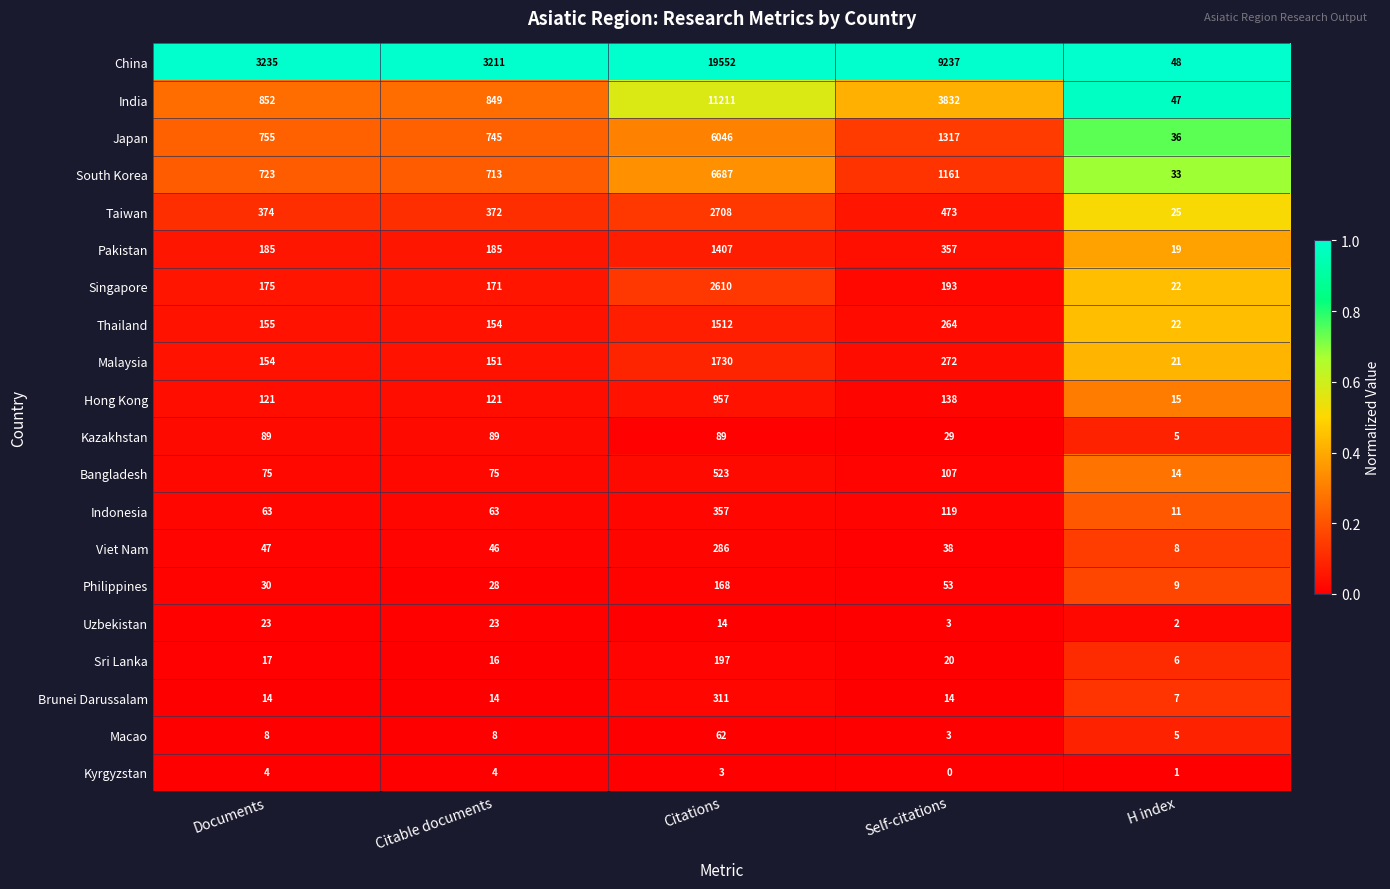

What is the difference between the highest and lowest values at Citations?

19549